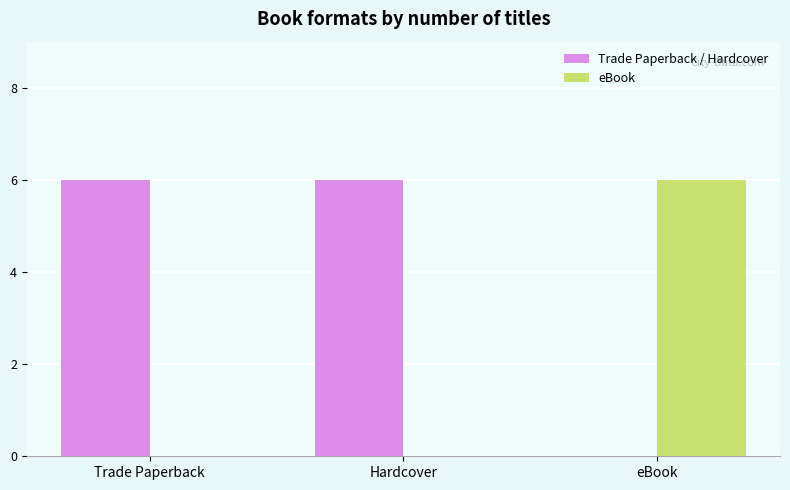

Is it true that eBook equals 0 at Trade Paperback?

True